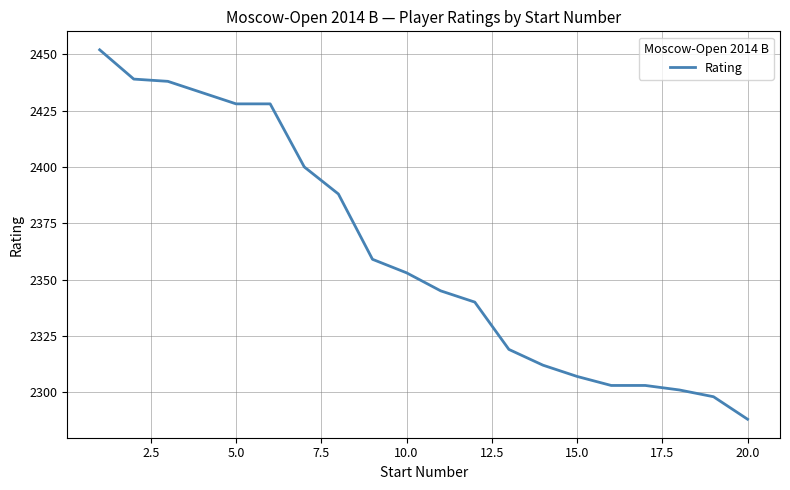

Reading left to right, extract all data points from this chart.

2452	2439	2438	2433	2428	2428	2400	2388	2359	2353	2345	2340	2319	2312	2307	2303	2303	2301	2298	2288